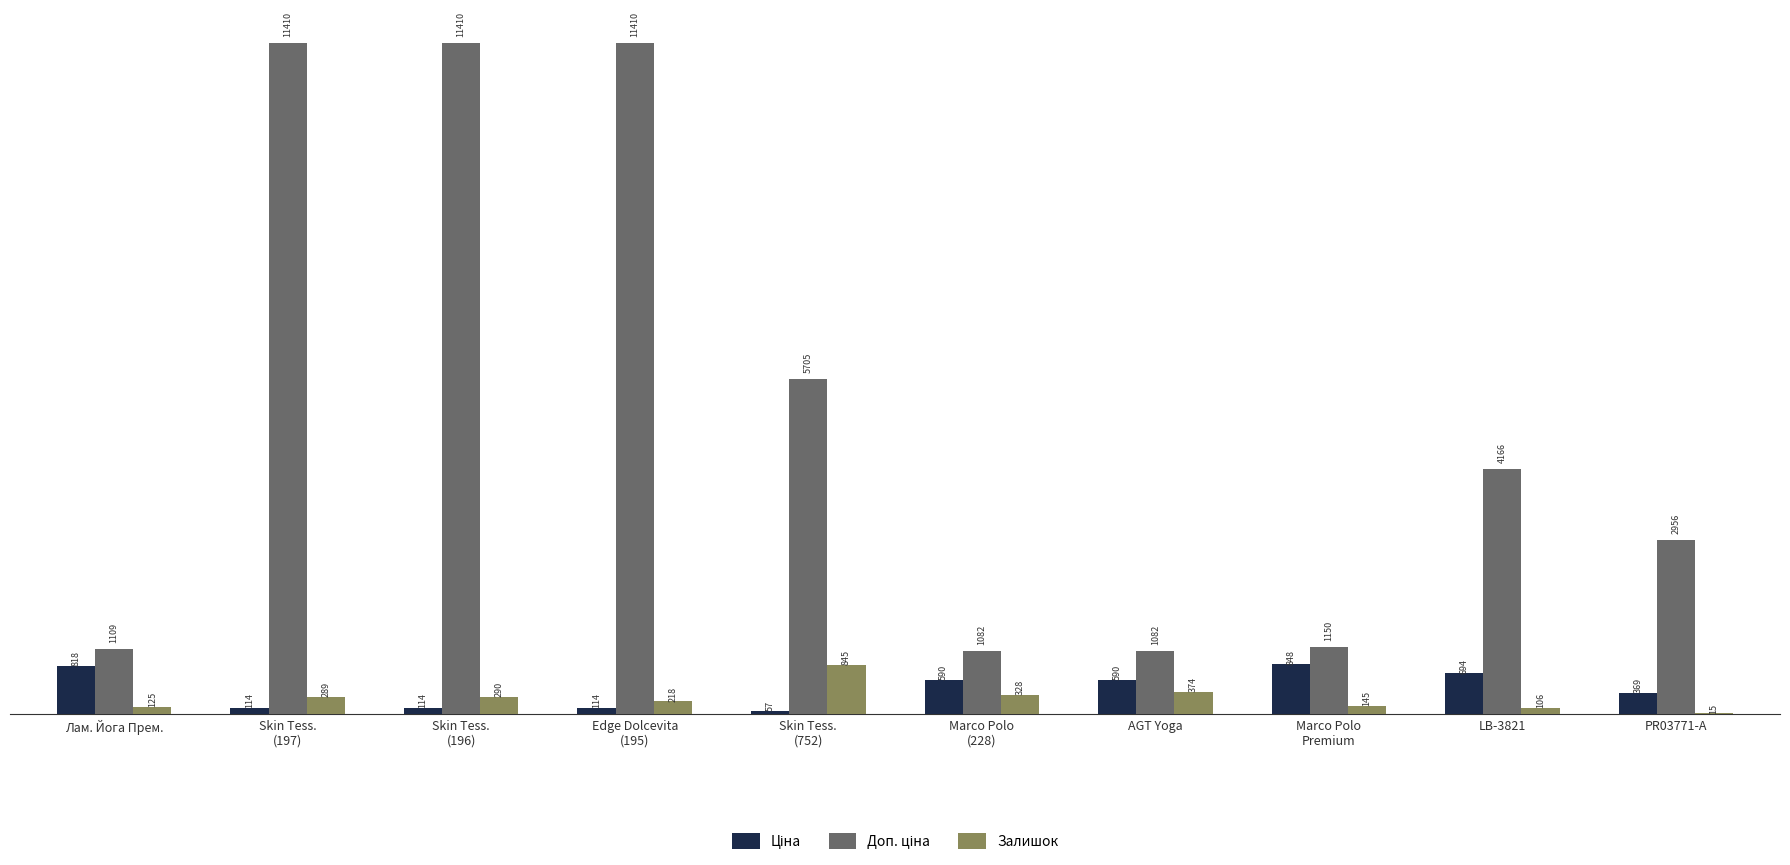

What is the greatest value displayed?

11410.0